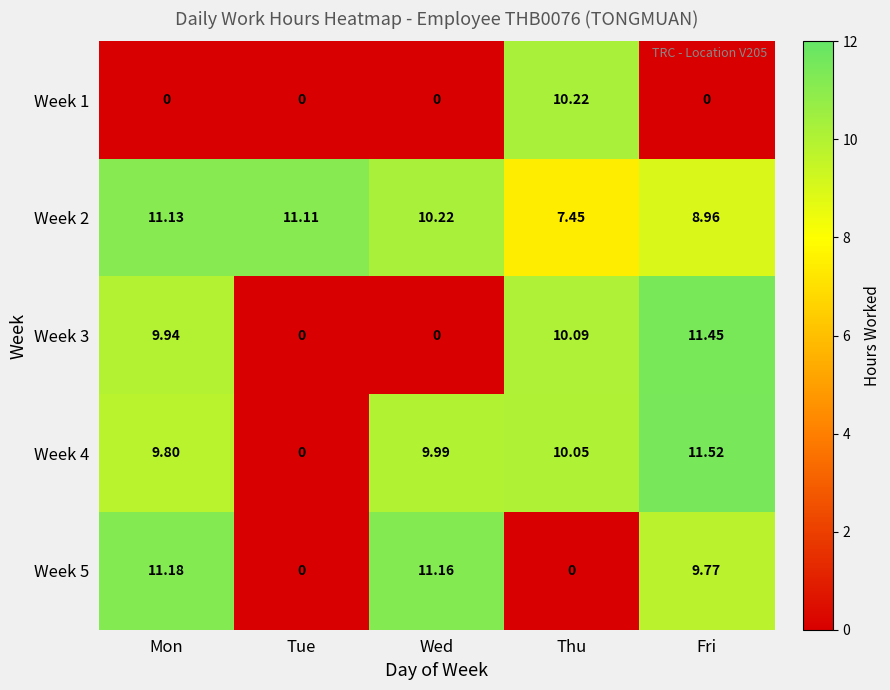

List the labels in order of Week 2 value, smallest first.

Thu, Fri, Wed, Tue, Mon